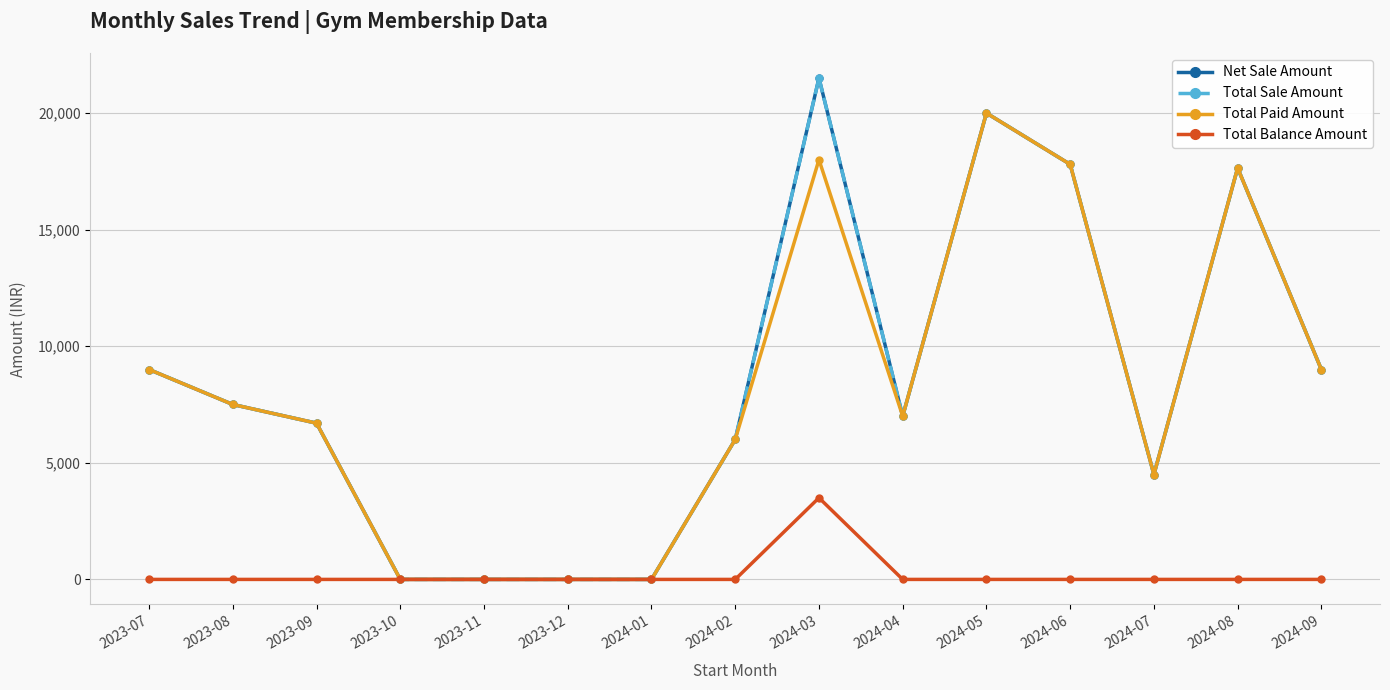

What is the difference between the second highest and minimum values in the Total Sale Amount series?

19995